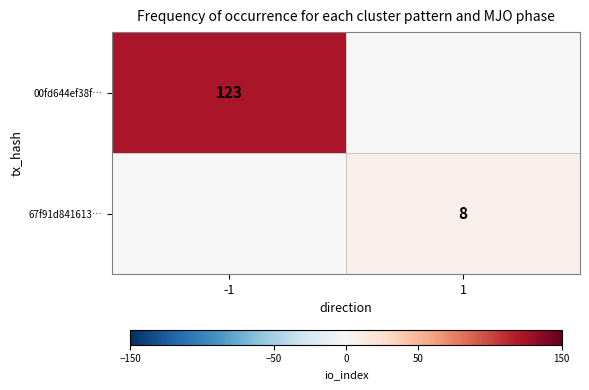

The value of 67f91d841613… at 1 is 2. True or false?

False